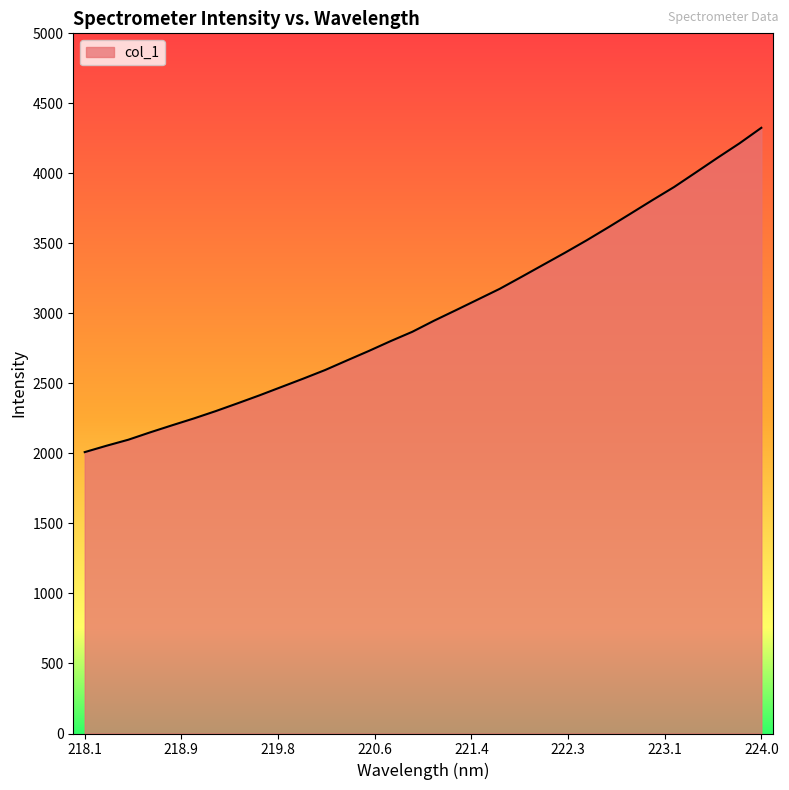

What is the difference between the maximum and minimum values?

2315.9